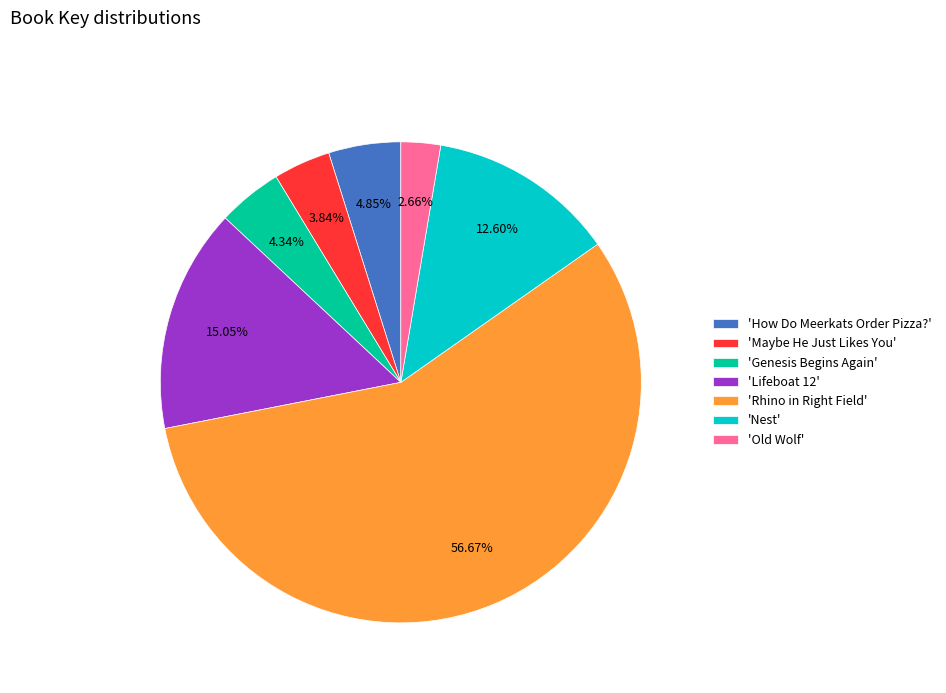

How many segments does this pie chart have?

7